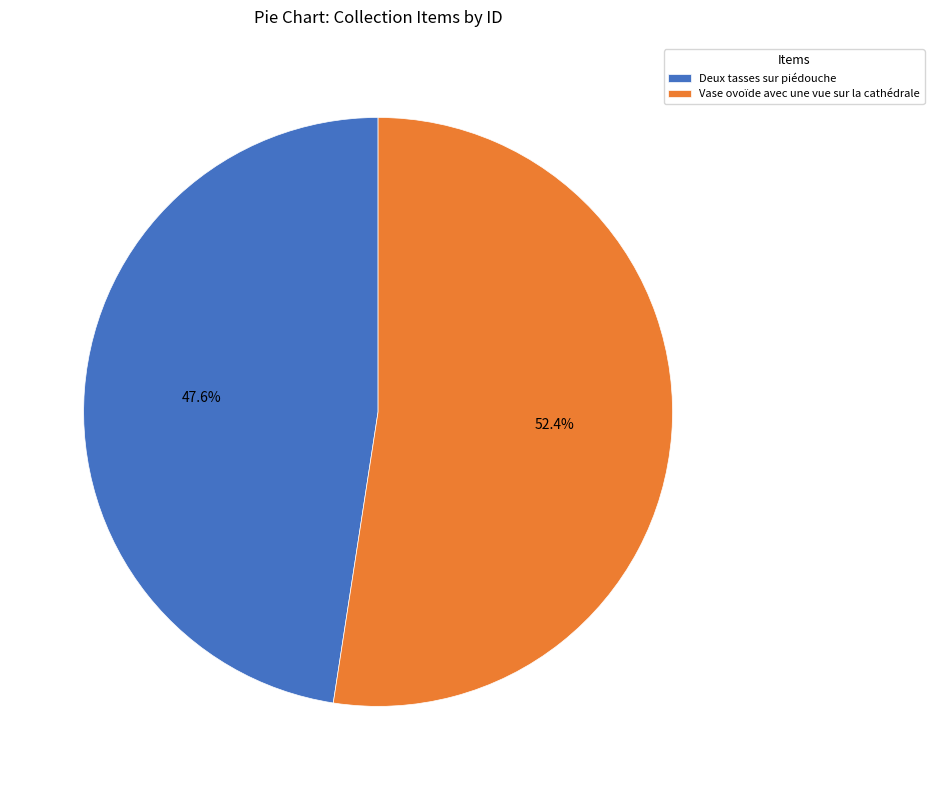

How many segments does this pie chart have?

2